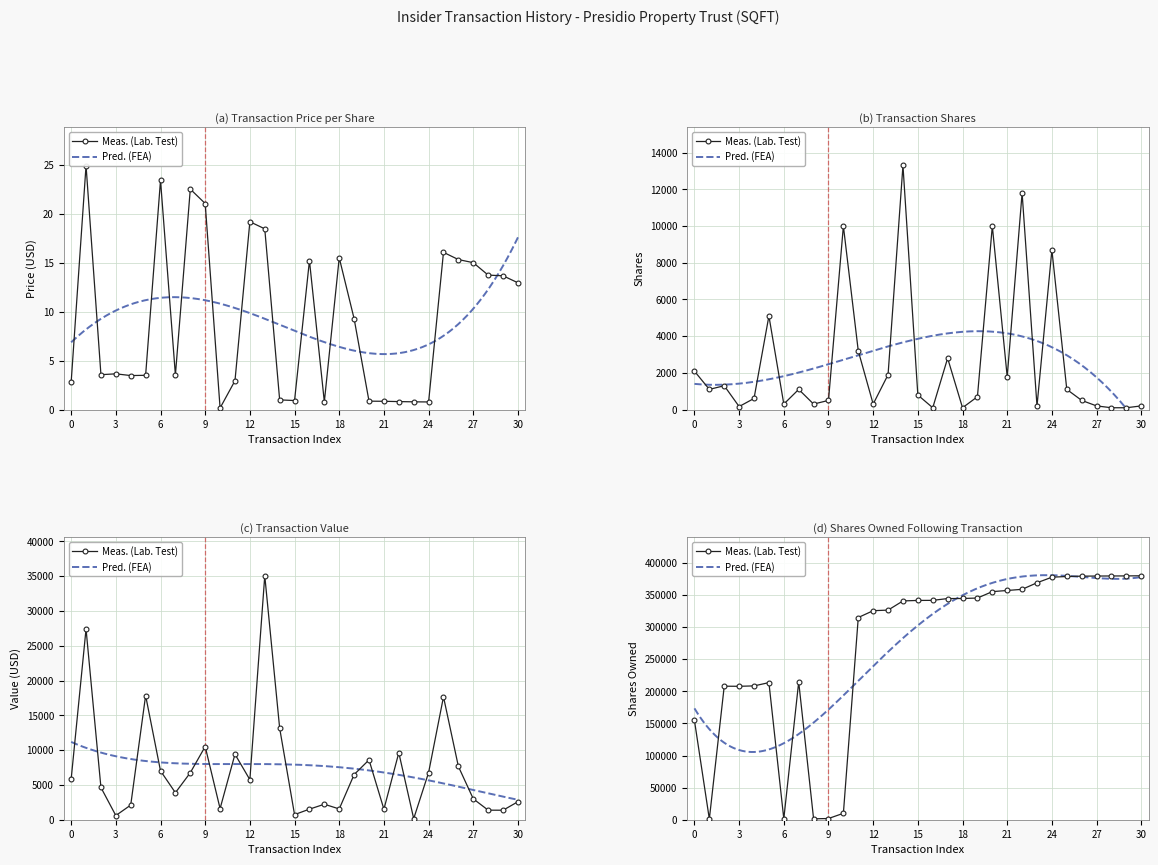

What is the label of the 30th point from the left?

29